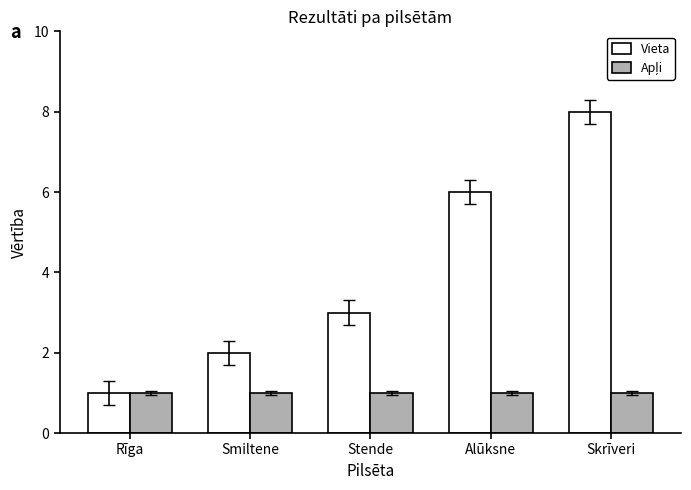

What is the difference between the maximum and minimum values in the Vieta series?

7